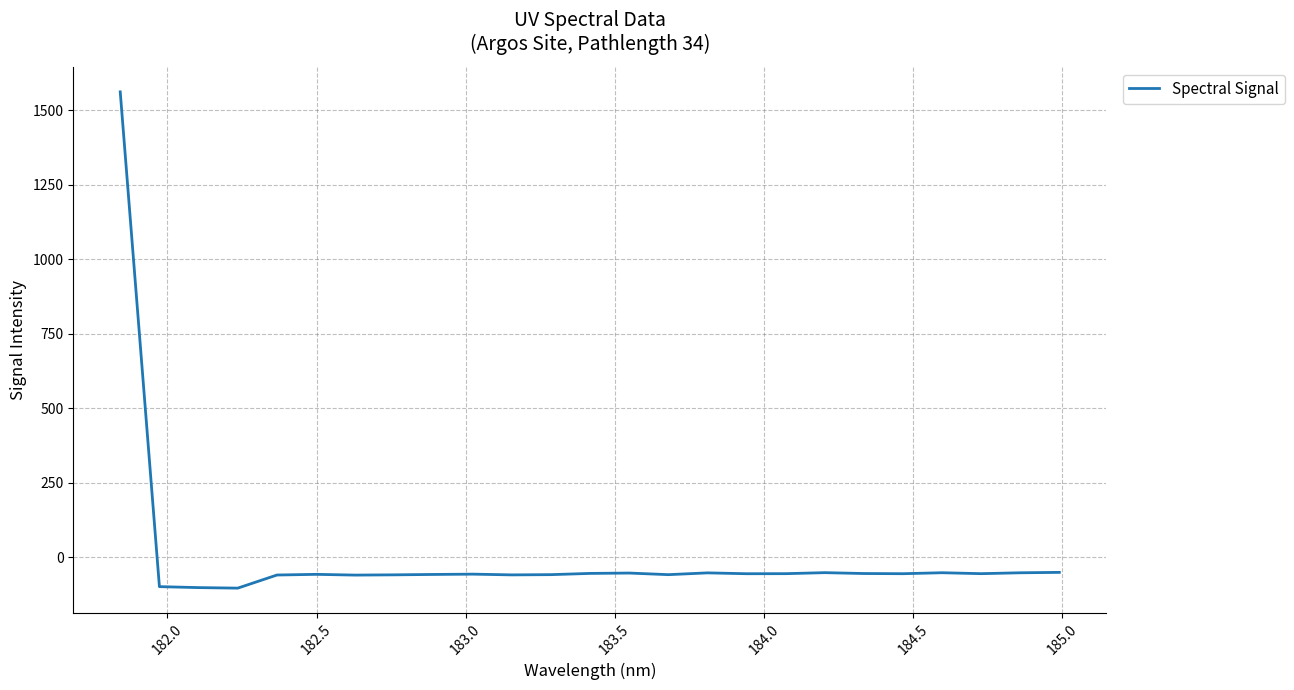

What is the minimum value shown in the chart?

-103.2